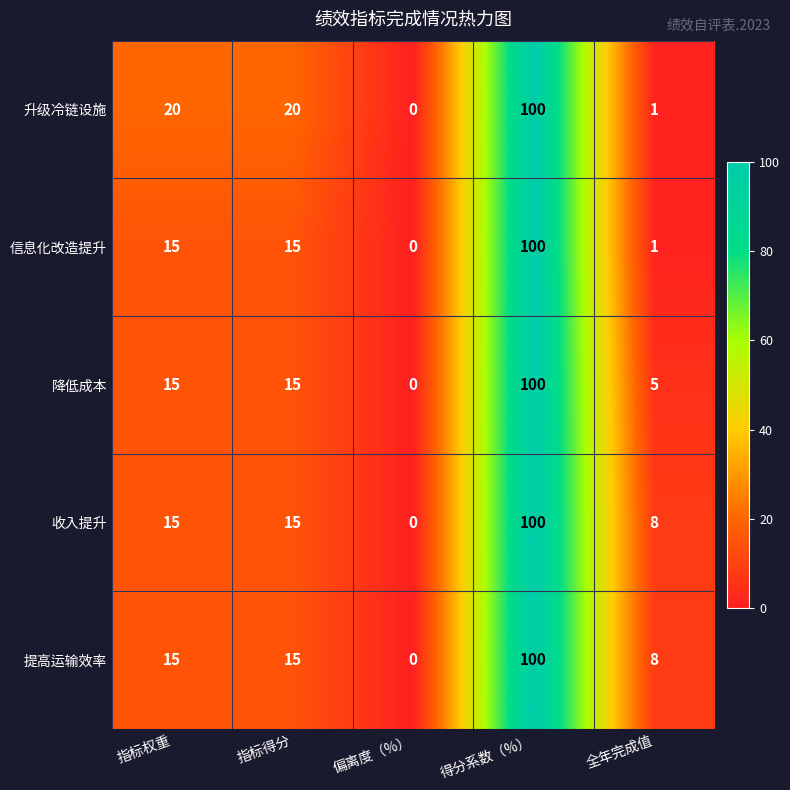

Which category has the highest value across all series?

得分系数（%）